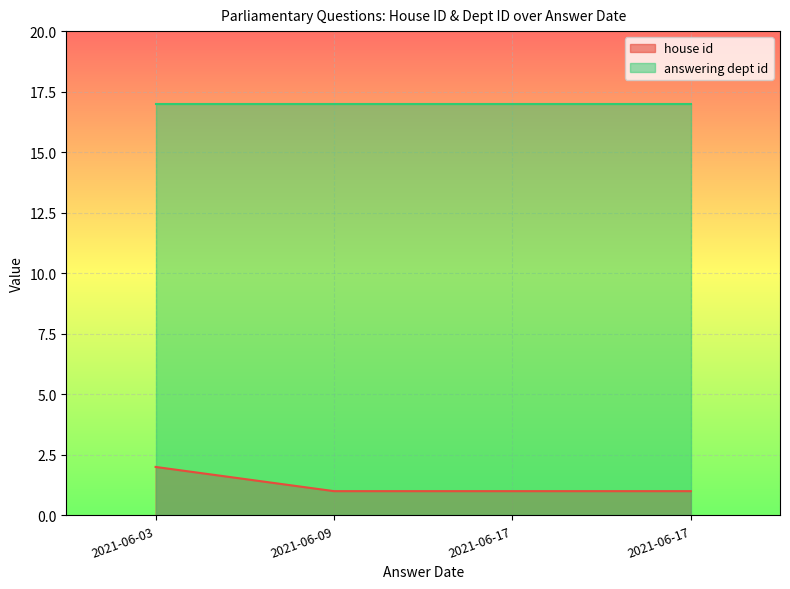

What is the sum of all answering dept id values?

68